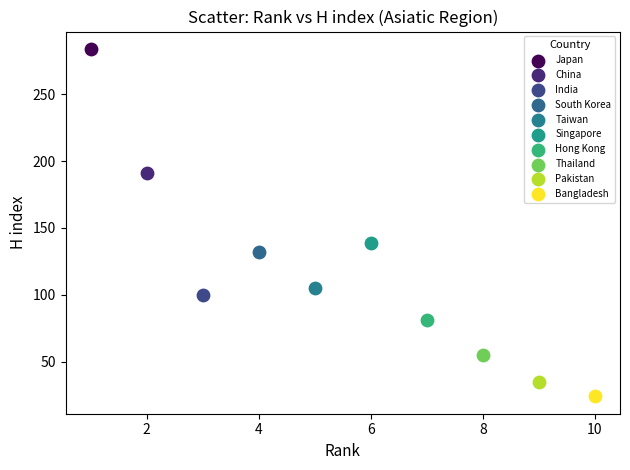

What are all the series names shown in the legend?

Japan, China, India, South Korea, Taiwan, Singapore, Hong Kong, Thailand, Pakistan, Bangladesh